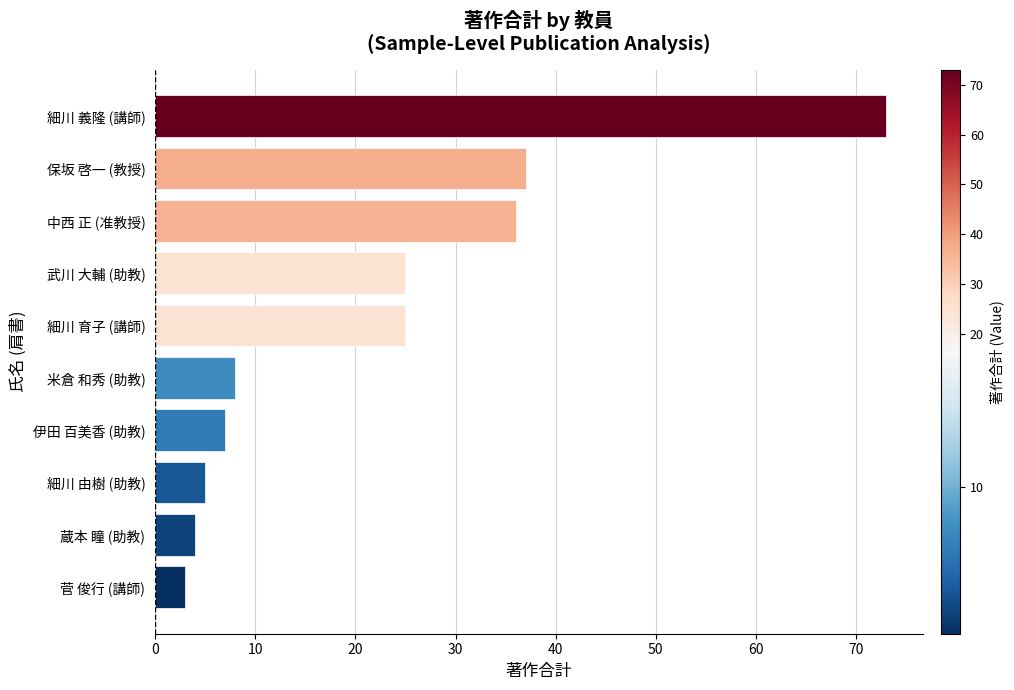

Is it true that the value at 伊田 百美香 (助教) is 11?

False